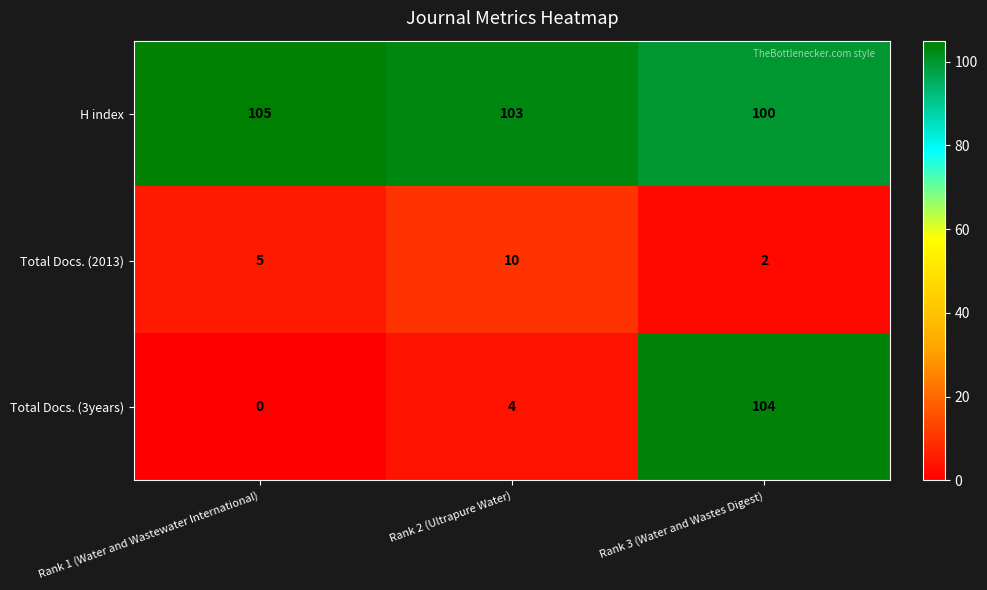

What is the greatest value displayed?

105